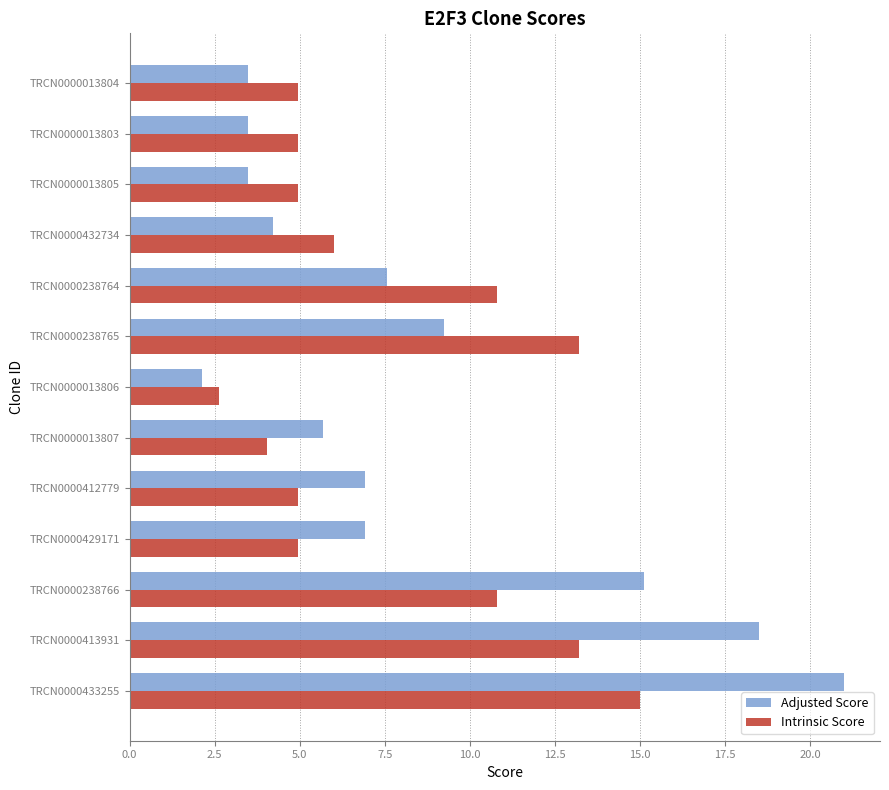

Rank the series by their average value, from lowest to highest.

Intrinsic Score, Adjusted Score